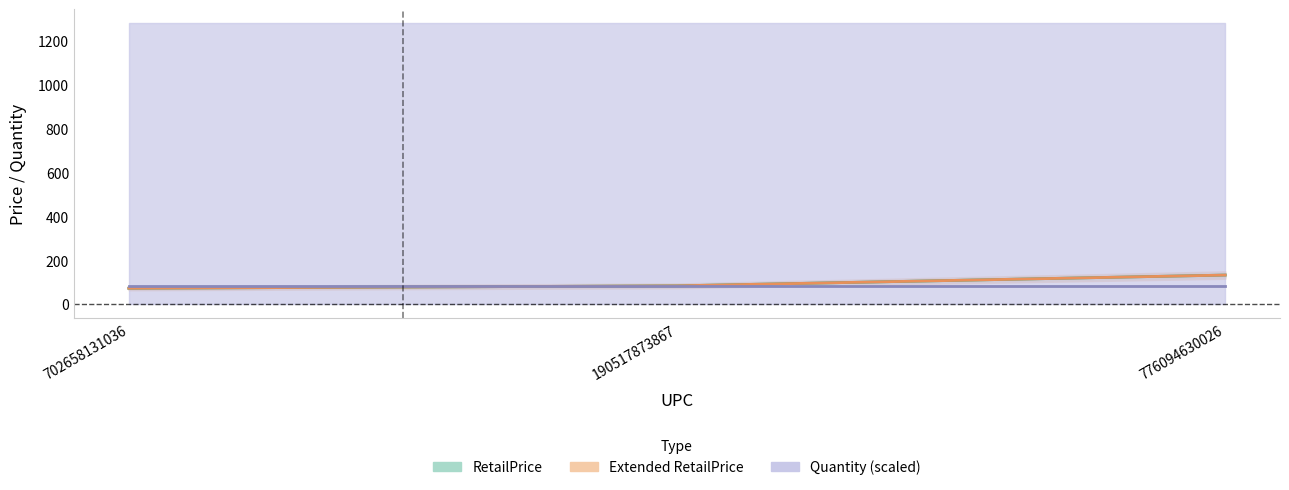

Which series has the largest range (max minus min)?

RetailPrice